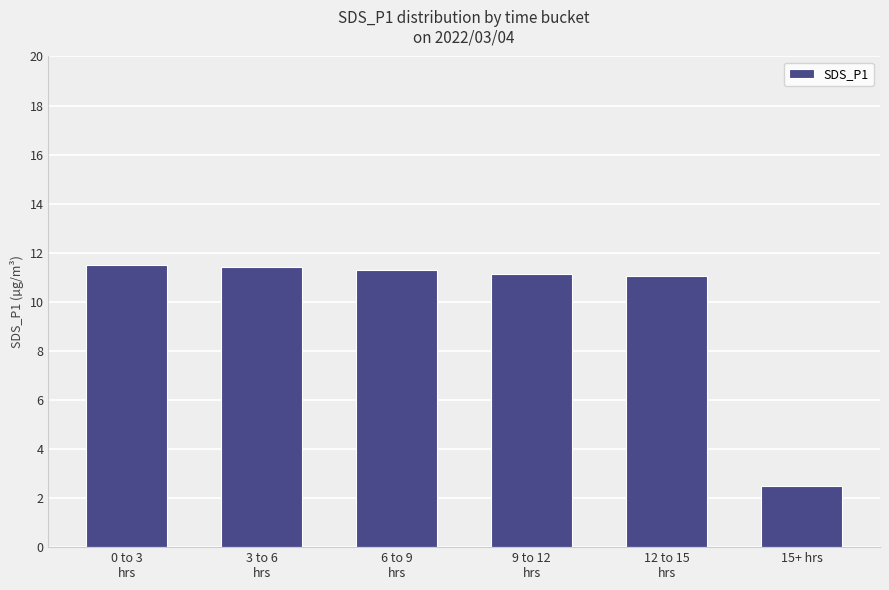

What is the value of the 5th bar from the left?

11.0